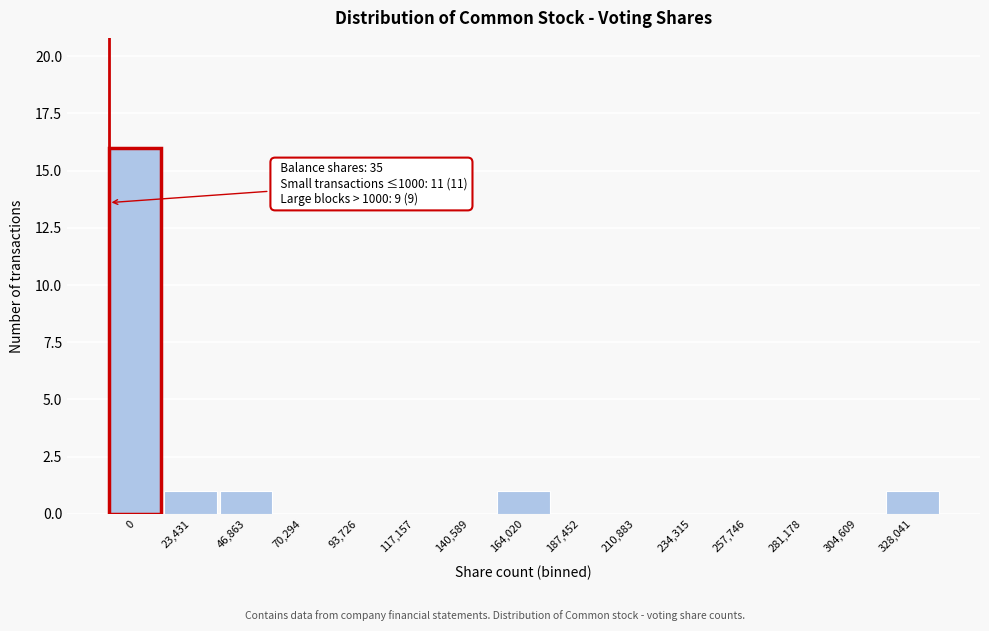

Reading left to right, list all the values displayed in this chart.

0=16	23,431=1	46,863=1	70,294=0	93,726=0	117,157=0	140,589=0	164,020=1	187,452=0	210,883=0	234,315=0	257,746=0	281,178=0	304,609=0	328,041=1